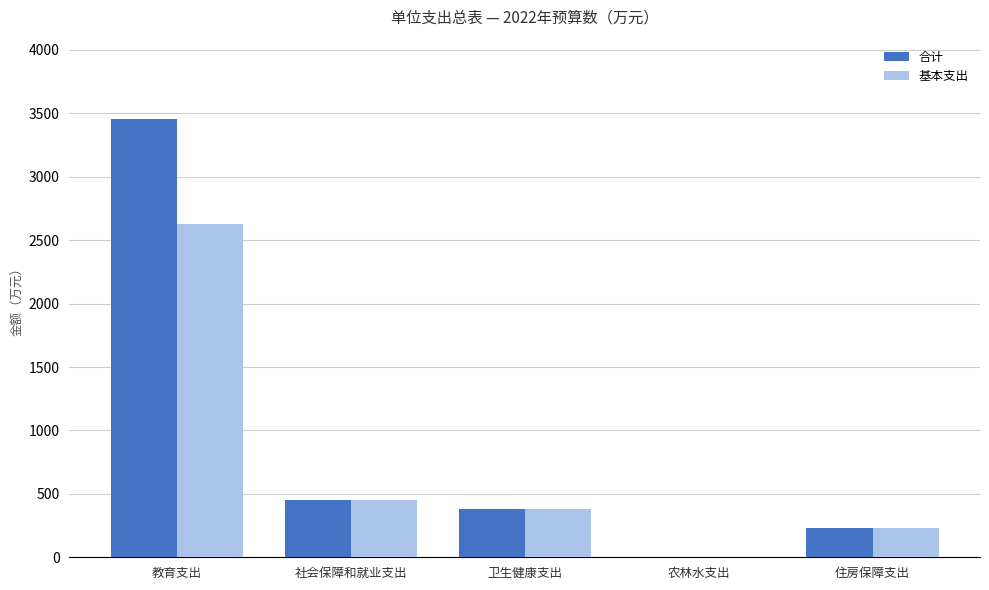

How many positive values does the 基本支出 series have?

4